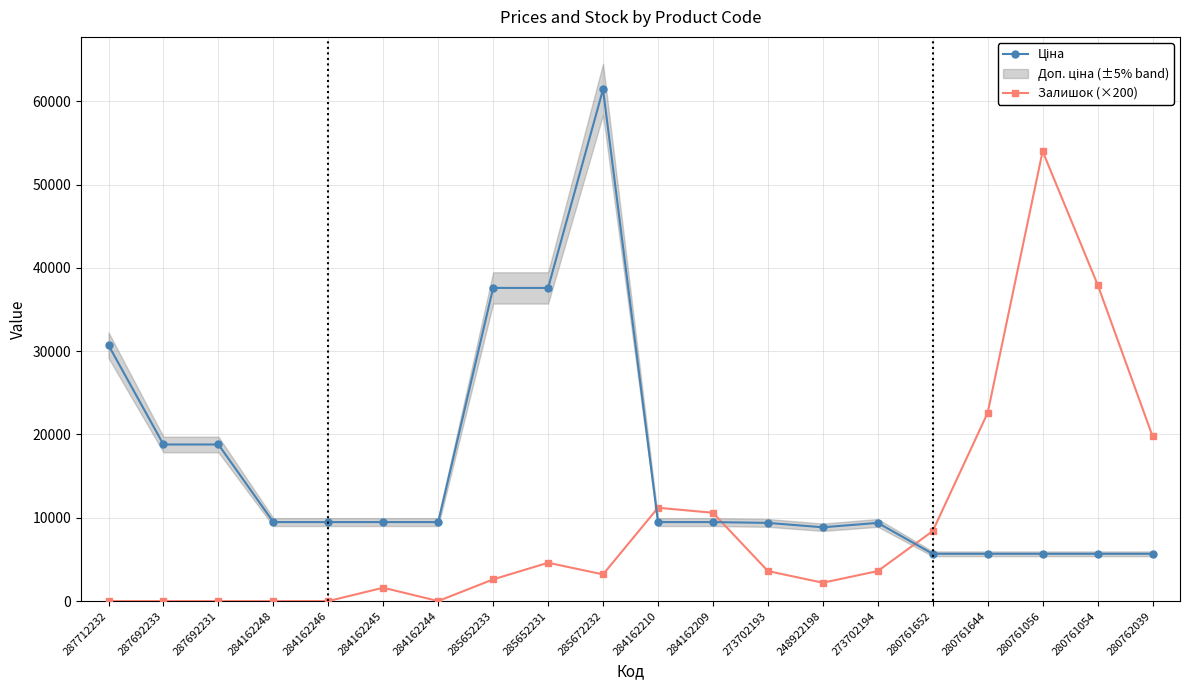

What is the label of the 12th point from the left?

284162209